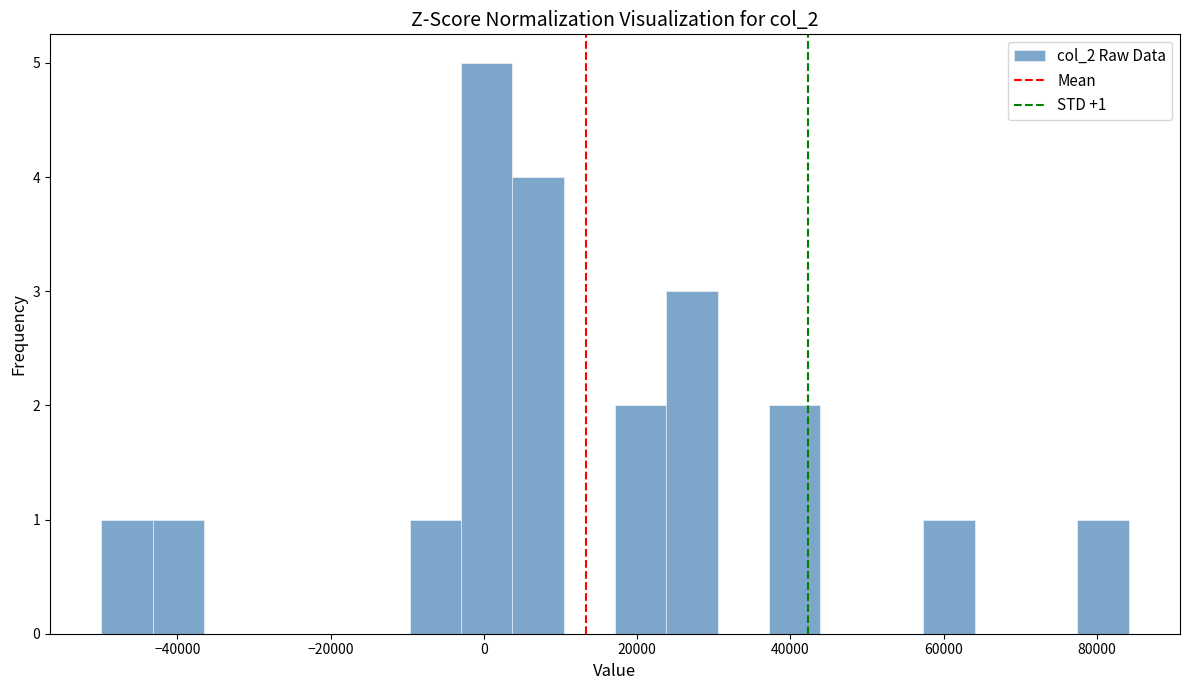

Read against the x-axis, roughly where is the centre of the tallest bar?

0